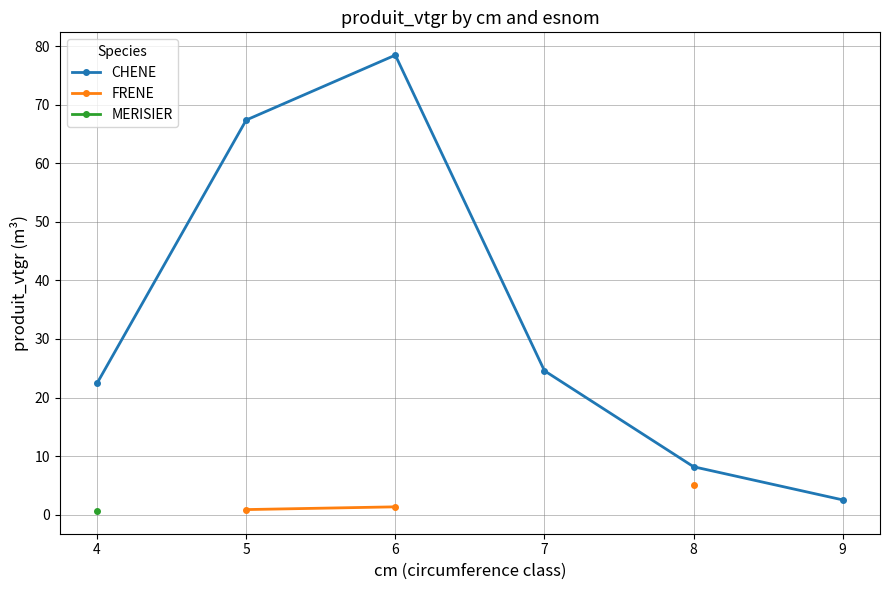

How many lines are shown in the chart?

3